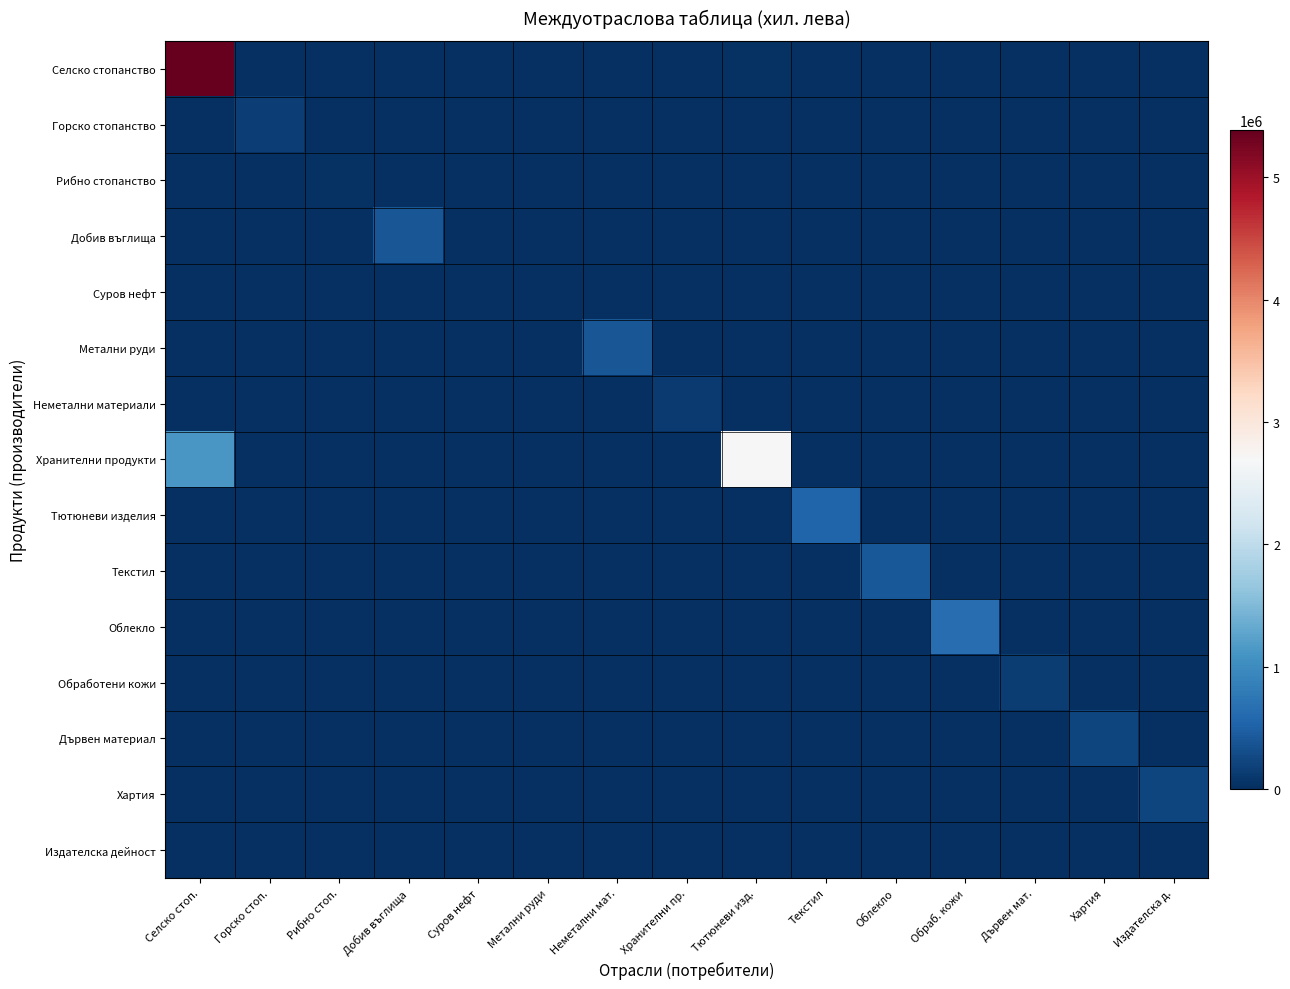

Which series has the largest range (max minus min)?

Селско стопанство